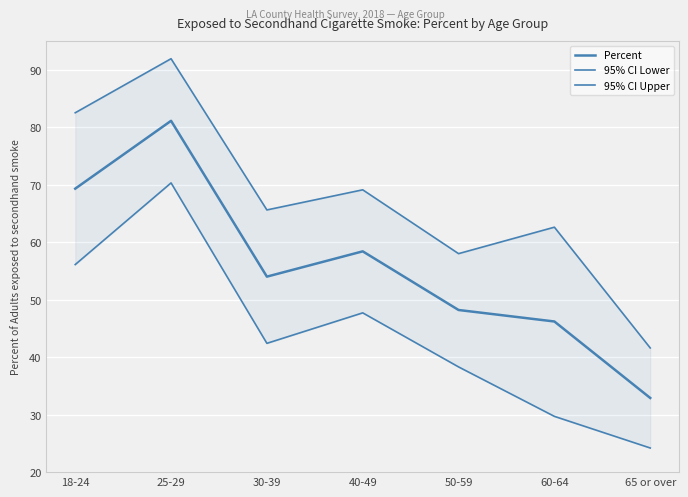

Reading right to left, transcribe all the data shown in this chart.

Percent: 65 or over=32.9	60-64=46.2	50-59=48.2	40-49=58.4	30-39=54.0	25-29=81.1	18-24=69.3
95% CI Lower: 65 or over=24.2	60-64=29.7	50-59=38.3	40-49=47.7	30-39=42.4	25-29=70.3	18-24=56.1
95% CI Upper: 65 or over=41.6	60-64=62.6	50-59=58.0	40-49=69.1	30-39=65.6	25-29=91.9	18-24=82.5